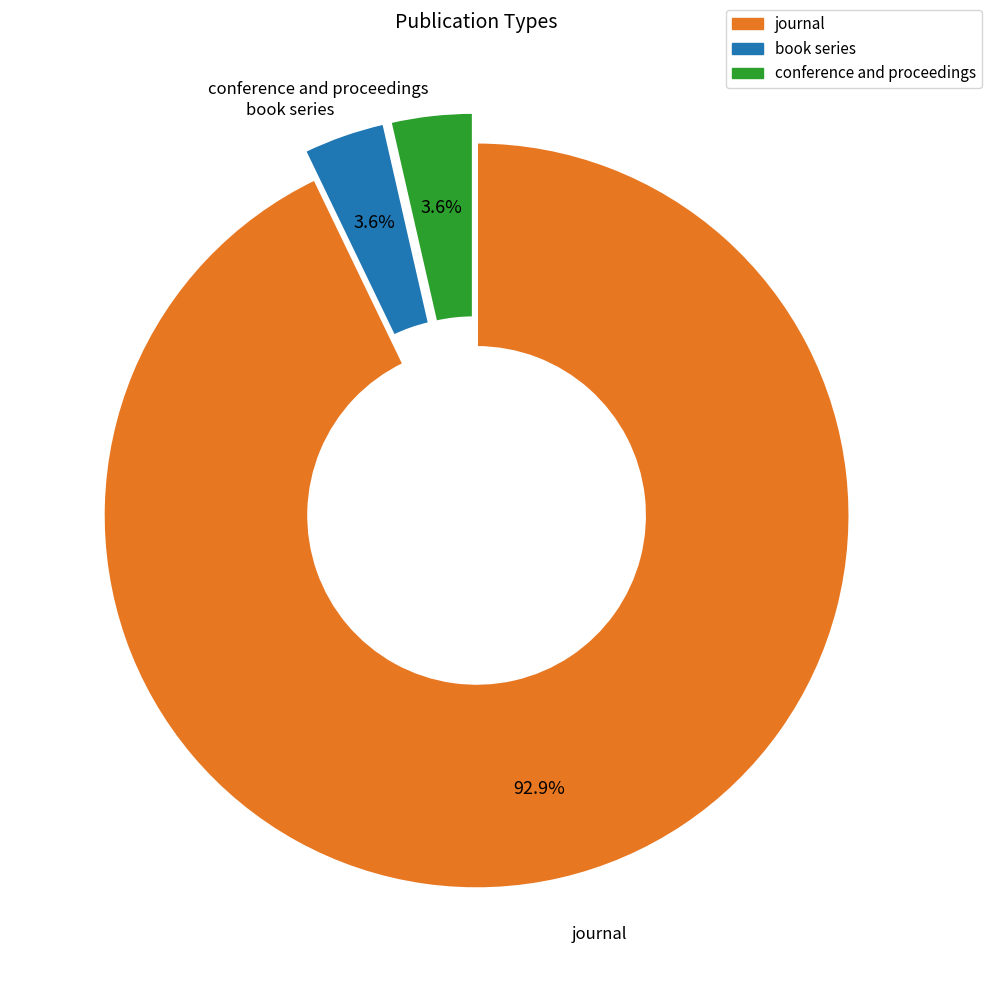

To the nearest percent, what is the difference between the conference and proceedings and journal slice percentages?

89%